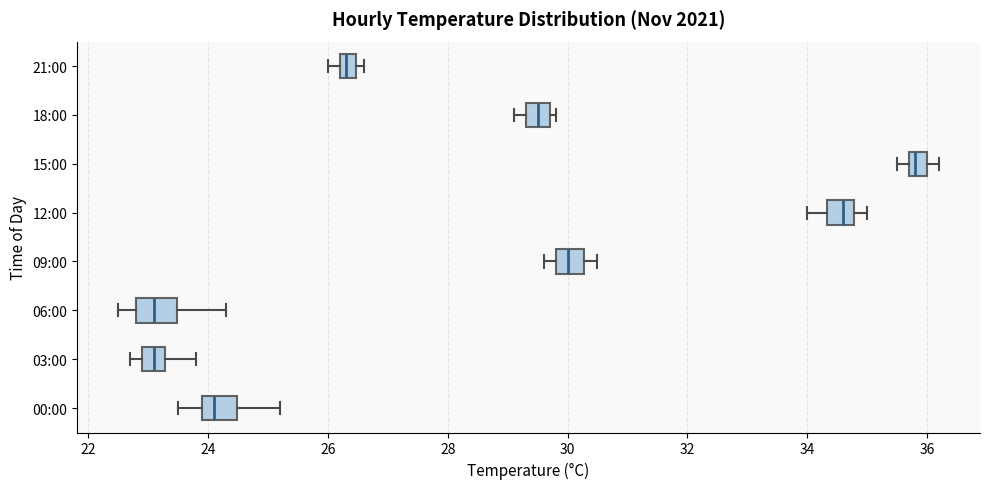

Where does the median line of the box for 09:00 sit on the x-axis? The values are not printed on the chart, so give them approximately, as read against the axis.

30.0